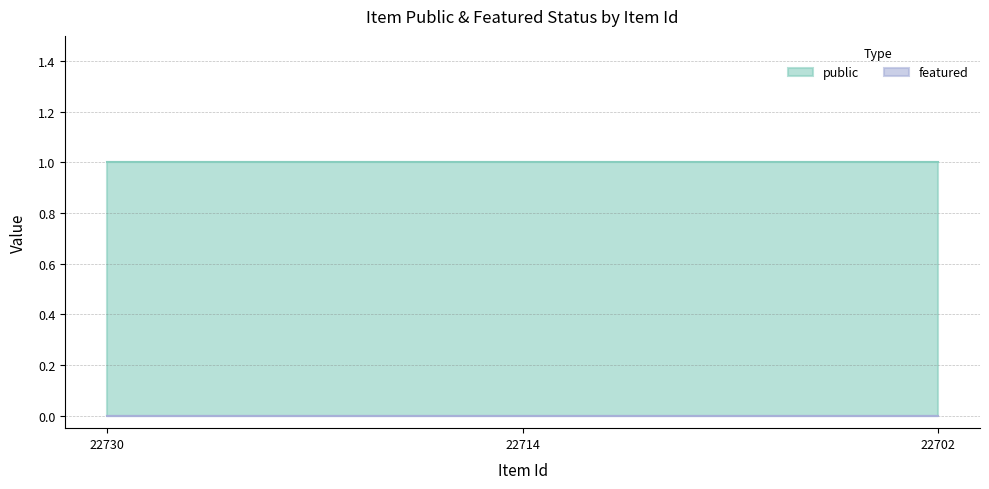

The public series shows 1 at 22714. True or false?

True